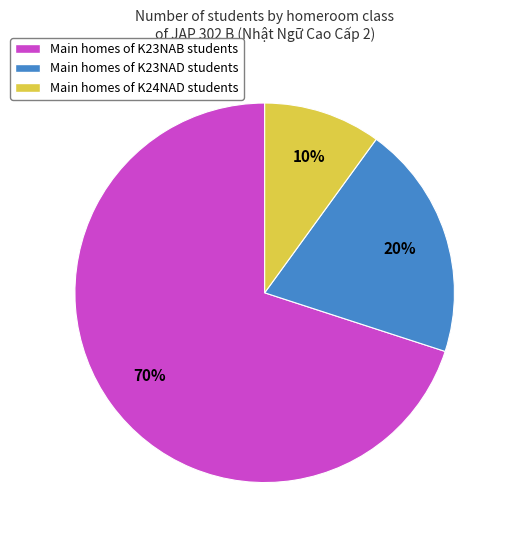

Does any single category account for the majority?

Yes